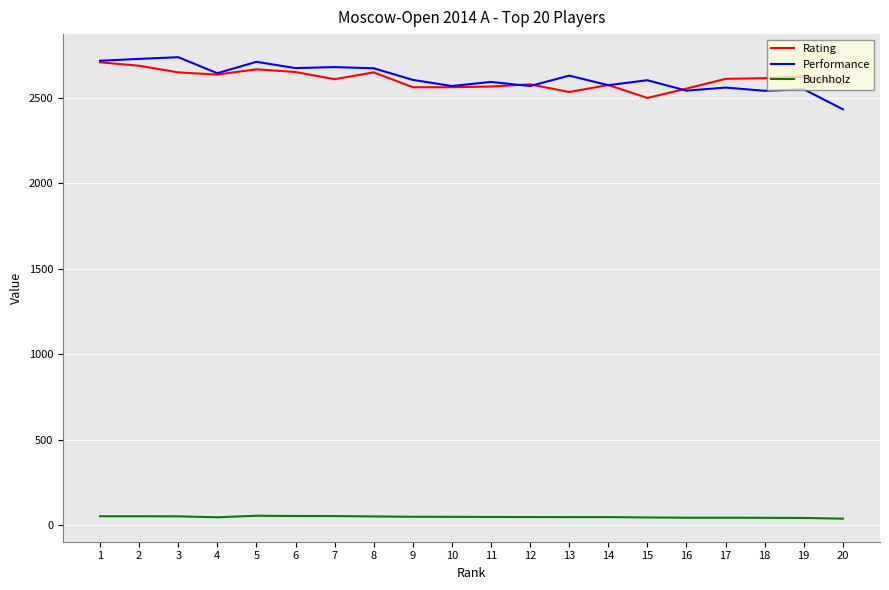

What is the sum of the Buchholz values at 12 and 19?

86.5